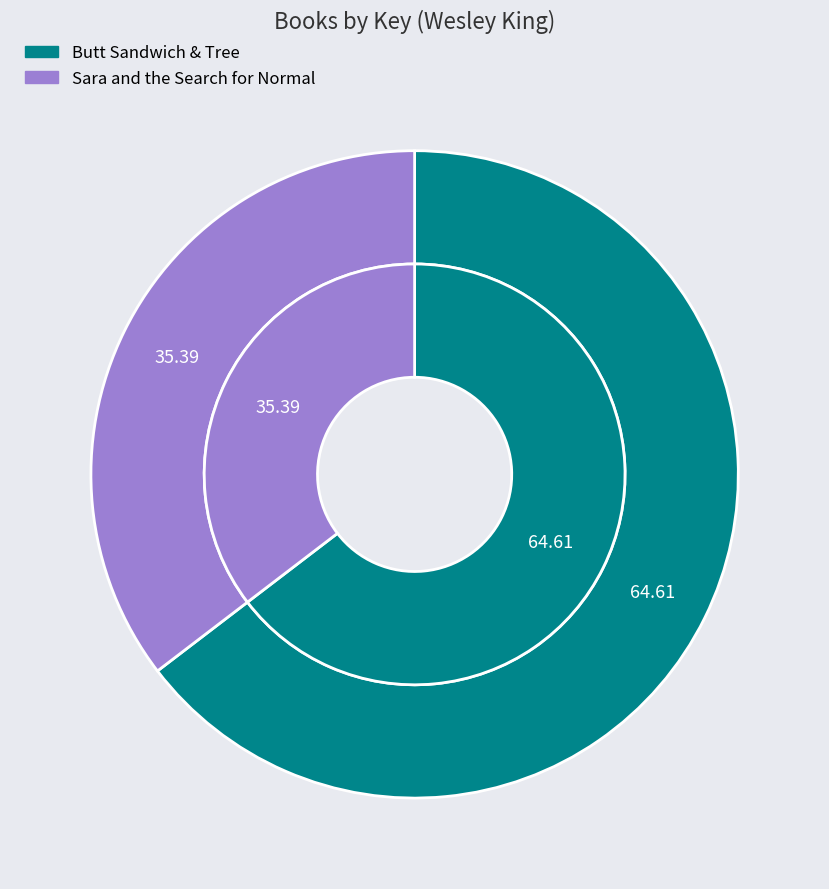

What percentage is the Butt Sandwich & Tree slice, to the nearest percent?

65%